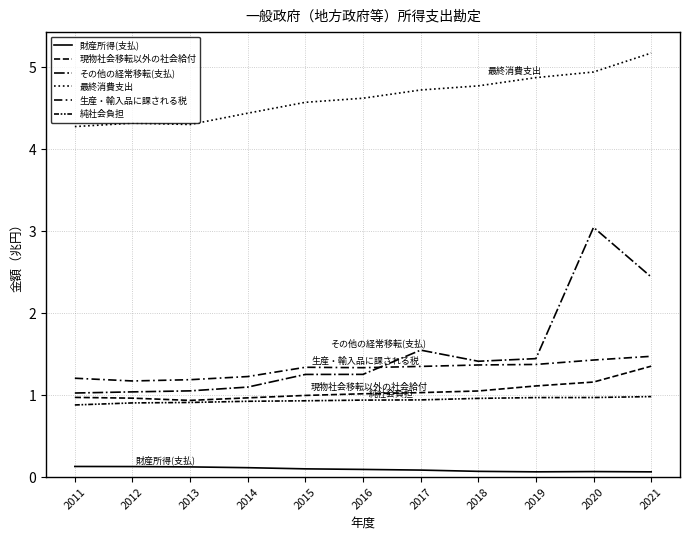

Does the chart display data point markers on the line(s)?

No